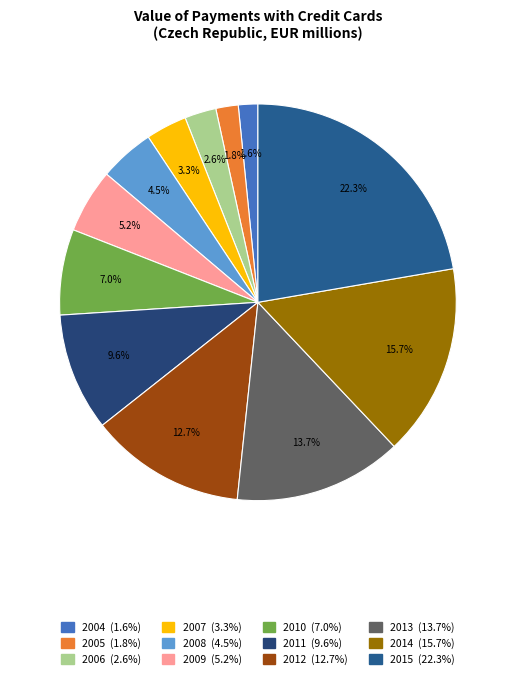

Count the number of slices in the pie.

12